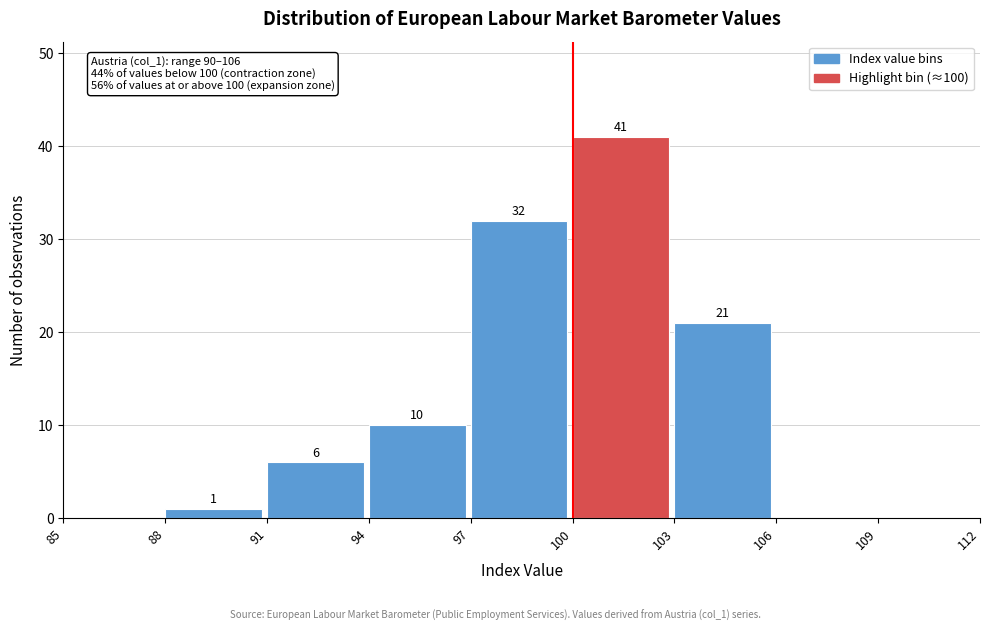

Which range on the x-axis has the tallest bar?

100 to 103